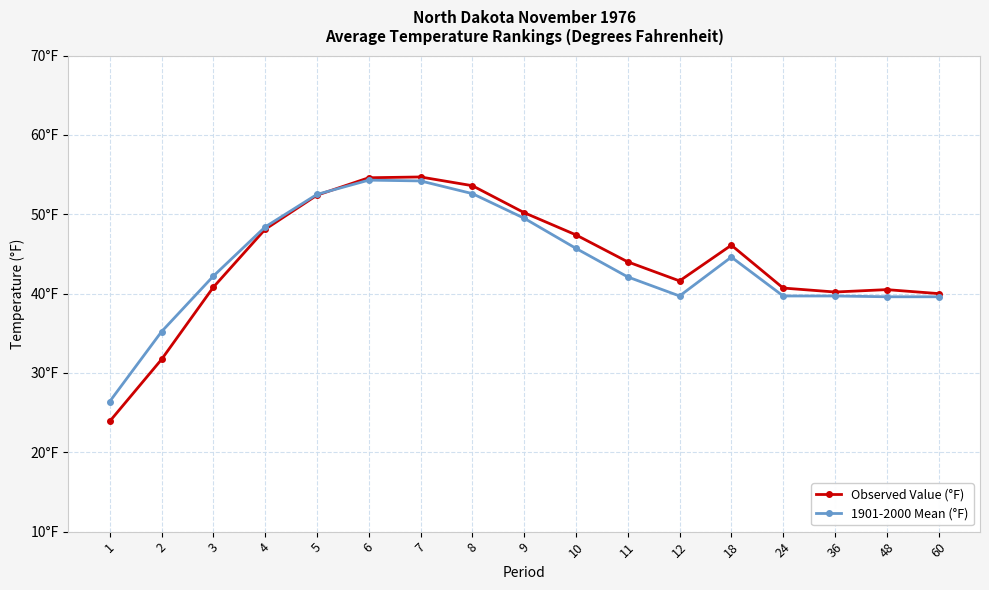

What is the value of the Observed Value (°F) point at the 16th from the left?

40.5